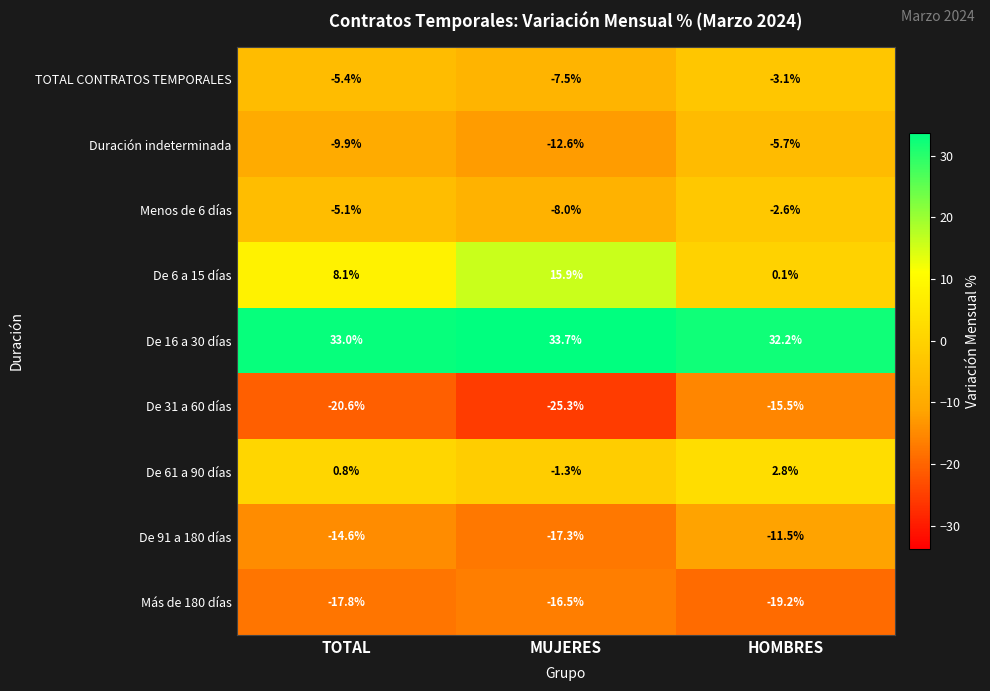

What is the sum of all De 31 a 60 días values?

-61.4